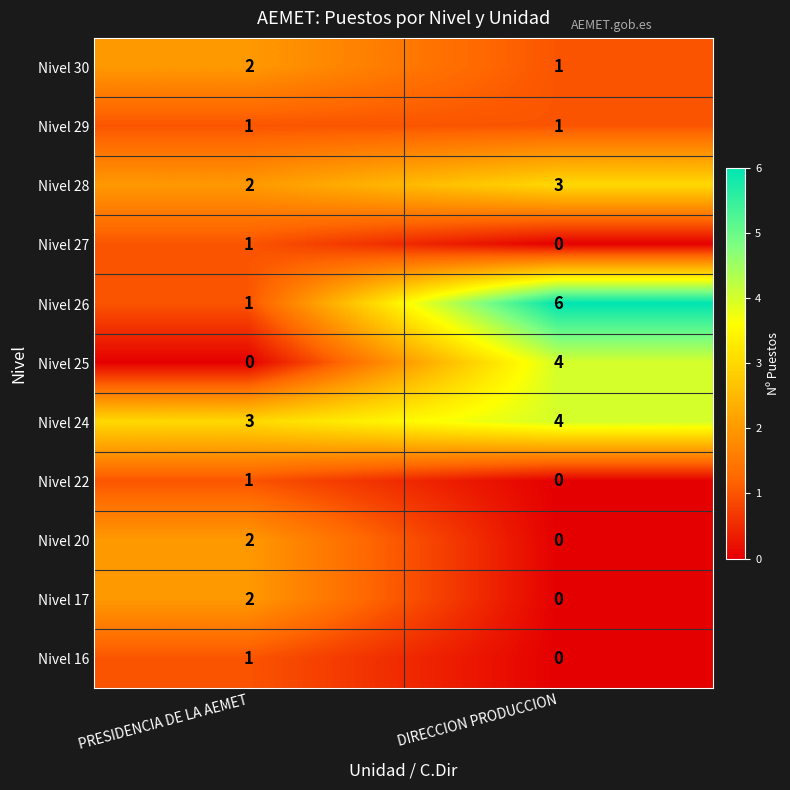

Which category has the highest value in the Nivel 30 series?

PRESIDENCIA DE LA AEMET